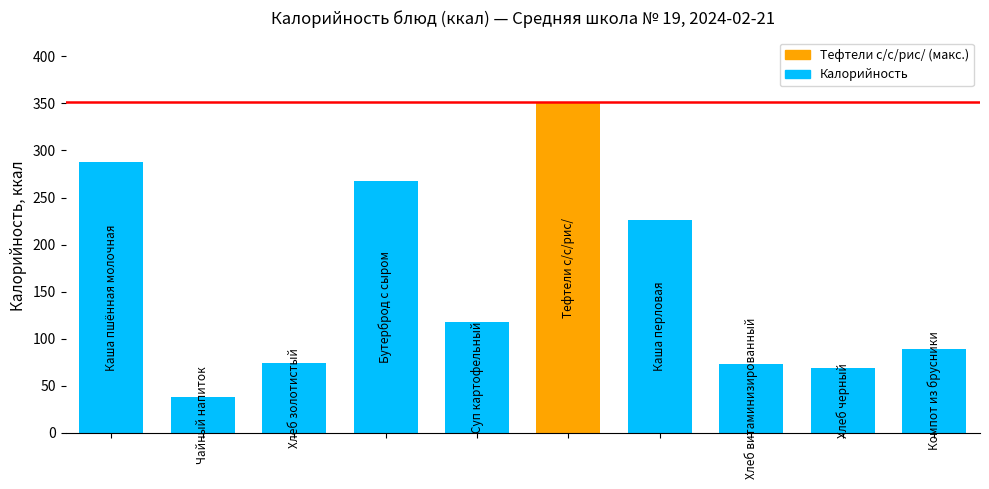

How many bars are there in total?

10